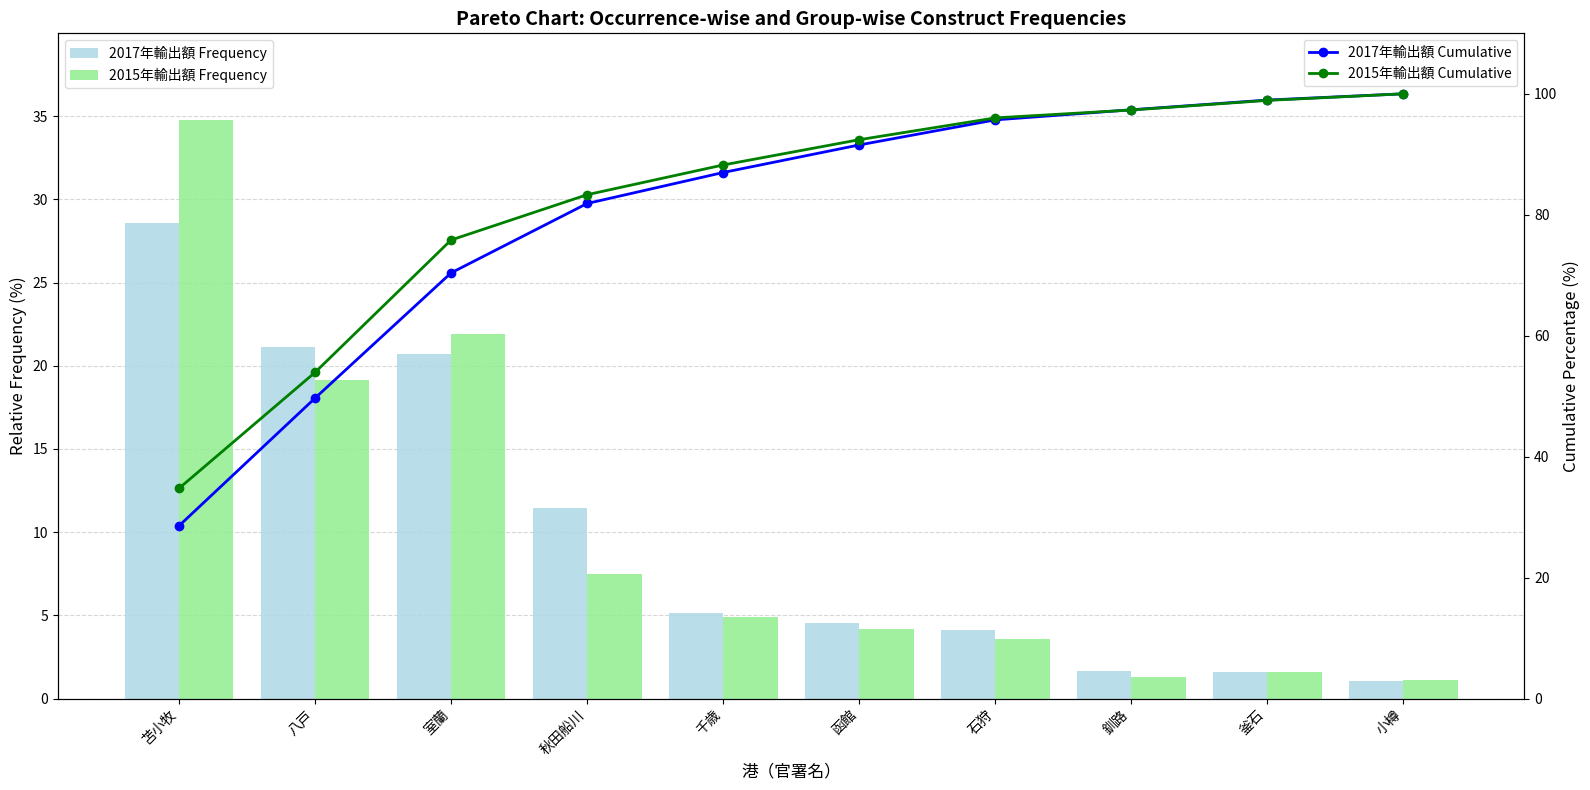

At how many categories does at least one series exceed 83?

7